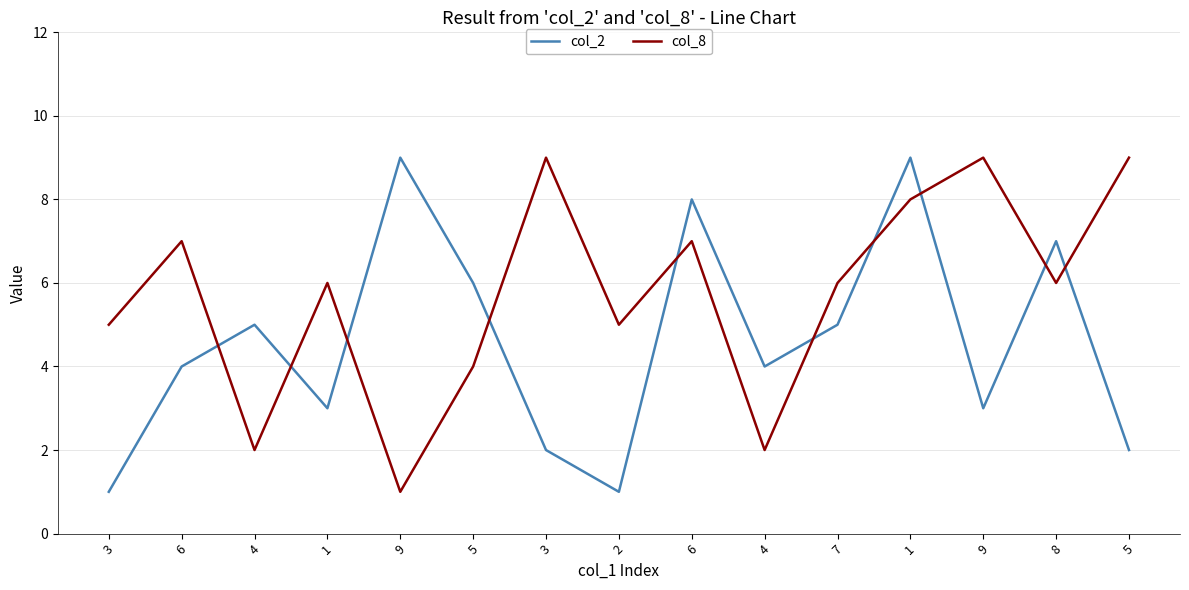

Count the col_8 values in the range 4 to 8.

9